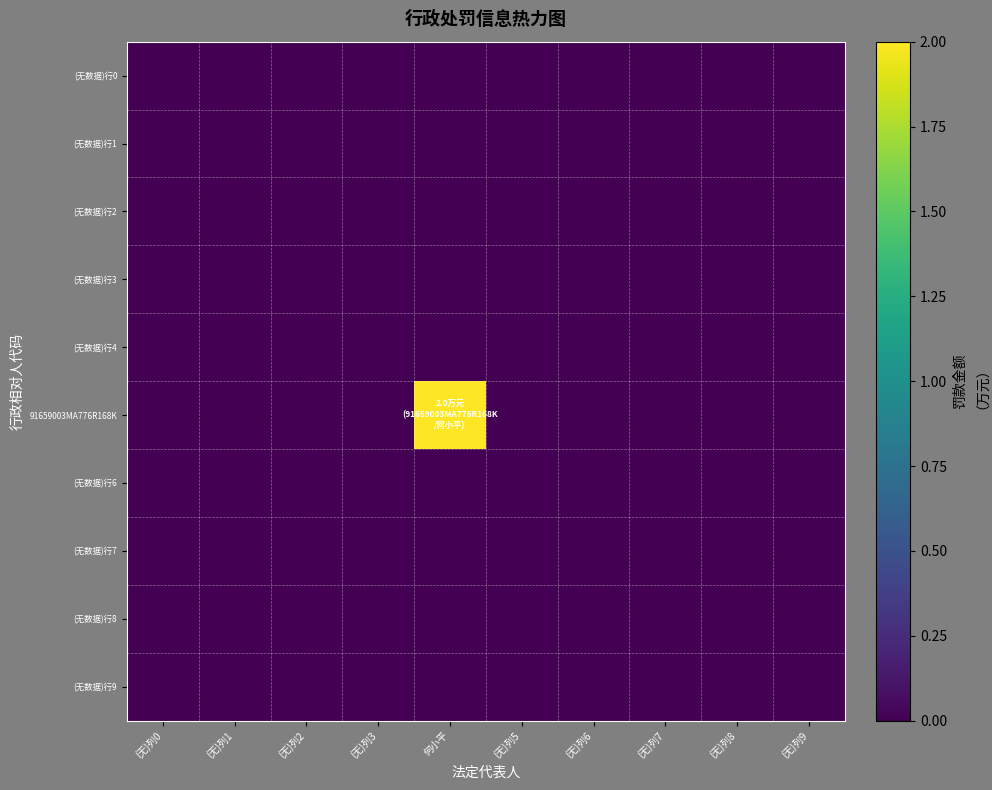

Which label corresponds to the largest value in the chart?

何小平